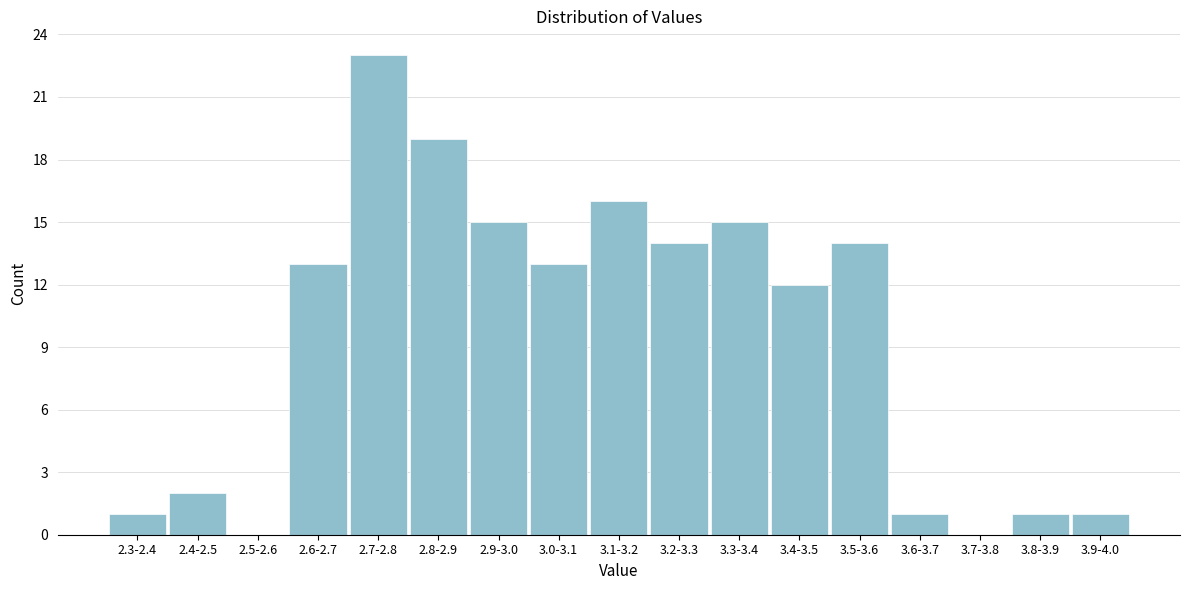

Reading right to left, extract all data points from this chart.

3.9-4.0=1	3.8-3.9=1	3.7-3.8=0	3.6-3.7=1	3.5-3.6=14	3.4-3.5=12	3.3-3.4=15	3.2-3.3=14	3.1-3.2=16	3.0-3.1=13	2.9-3.0=15	2.8-2.9=19	2.7-2.8=23	2.6-2.7=13	2.5-2.6=0	2.4-2.5=2	2.3-2.4=1